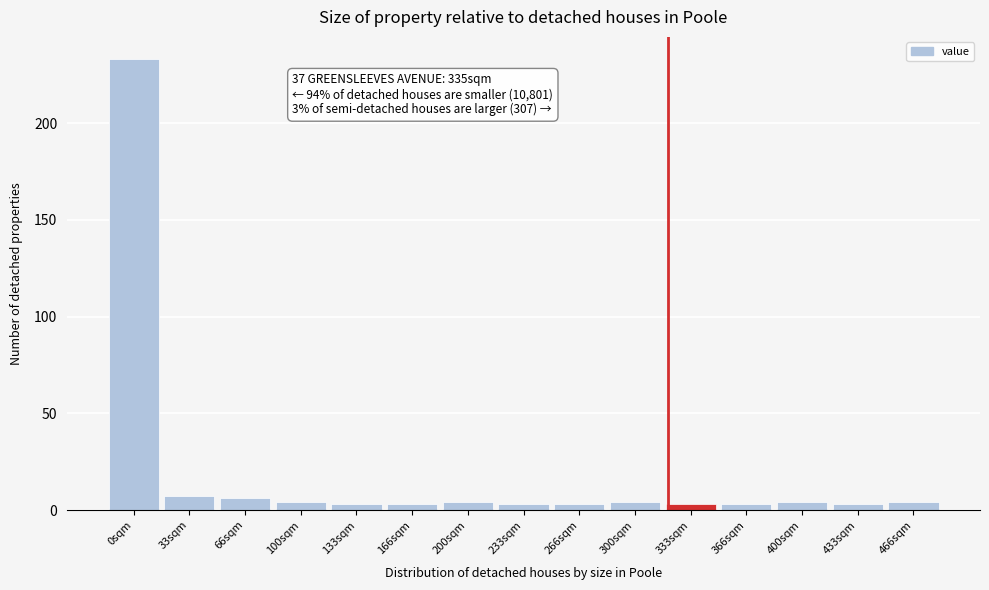

Reading left to right, transcribe all the data shown in this chart.

0sqm=233	33sqm=7	66sqm=6	100sqm=4	133sqm=3	166sqm=3	200sqm=4	233sqm=3	266sqm=3	300sqm=4	333sqm=3	366sqm=3	400sqm=4	433sqm=3	466sqm=4